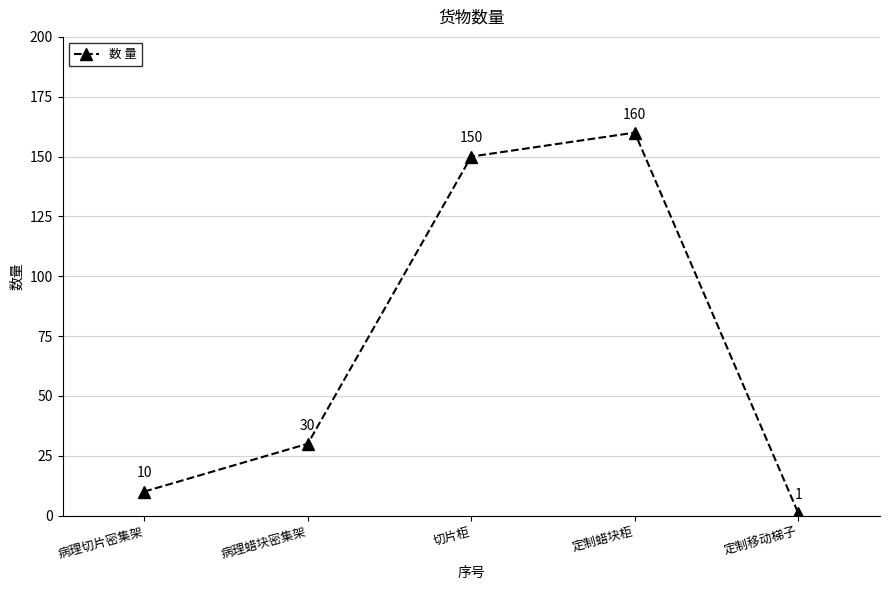

What is the value of the 5th point from the left?

1